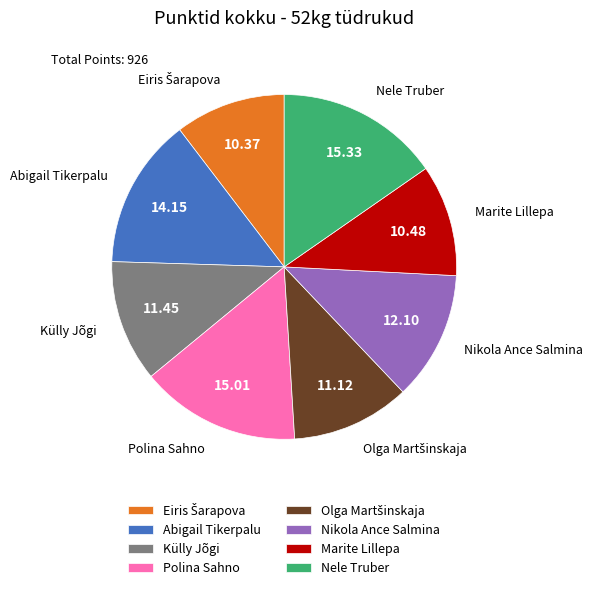

Does any single category account for the majority?

No